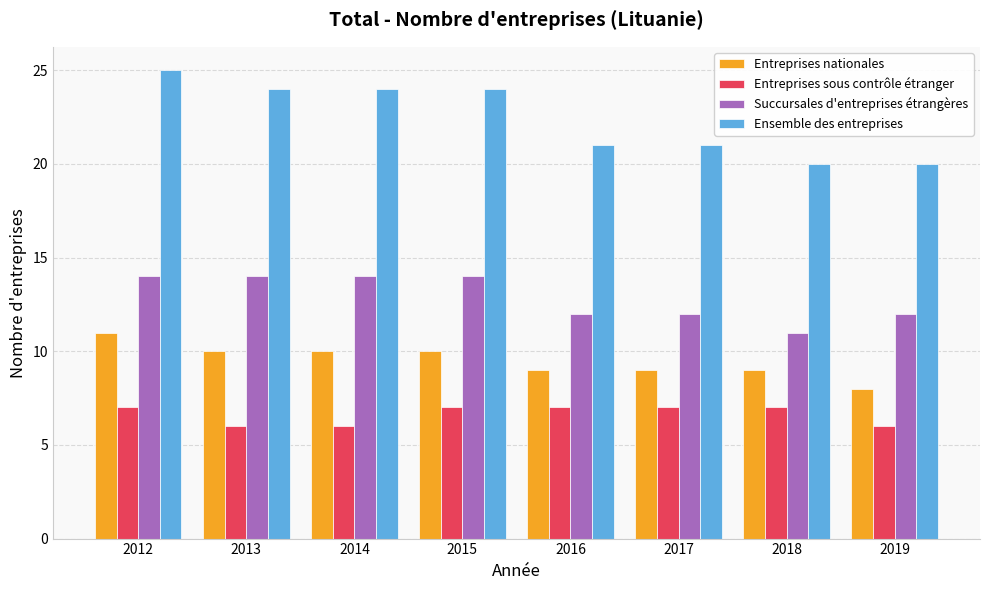

What is the value of the Entreprises sous contrôle étranger bar at the 8th from the left?

6